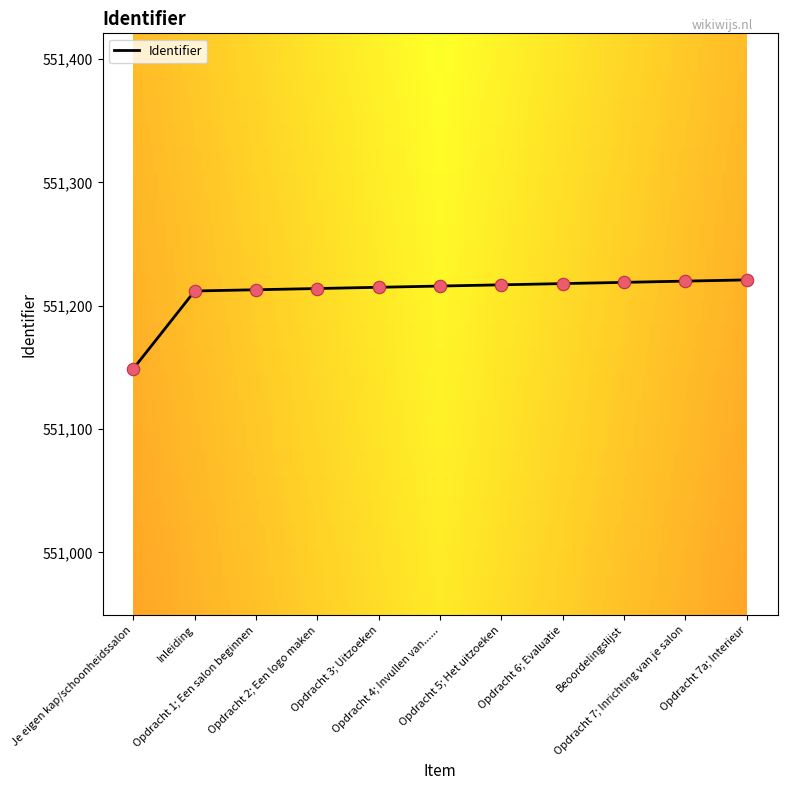

Which has a higher value, Je eigen kap/schoonheidssalon or Opdracht 6; Evaluatie?

Opdracht 6; Evaluatie